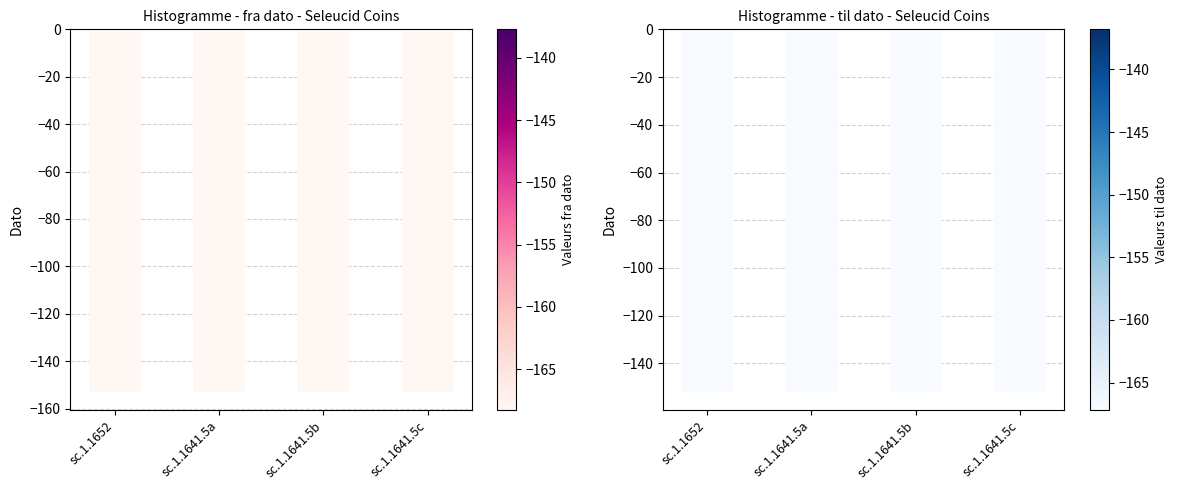

True or false: fra dato has a value of -153 at sc.1.1641.5c.

True